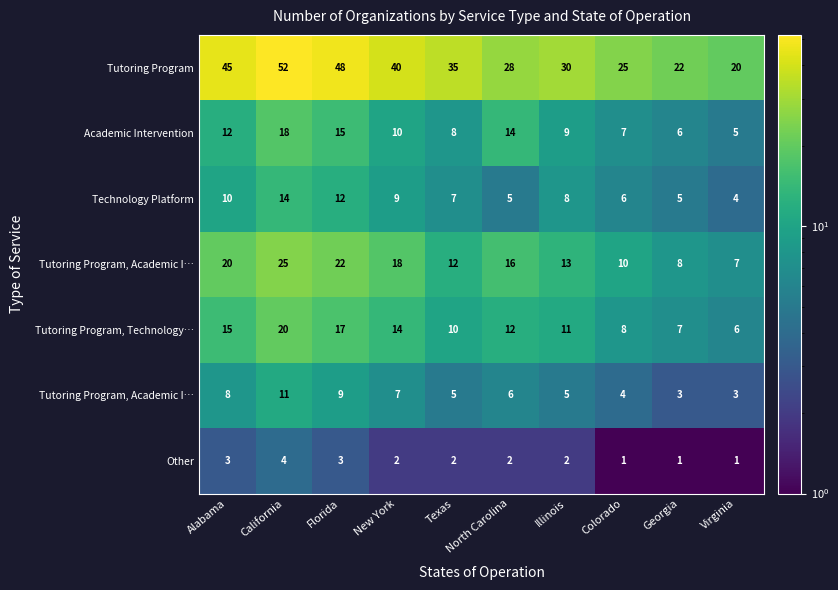

Between California and Virginia, which is larger?

California